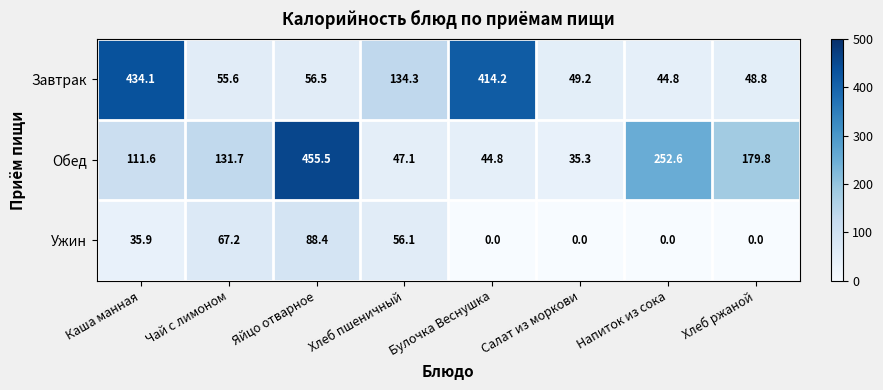

Which series has the widest spread of values?

Обед